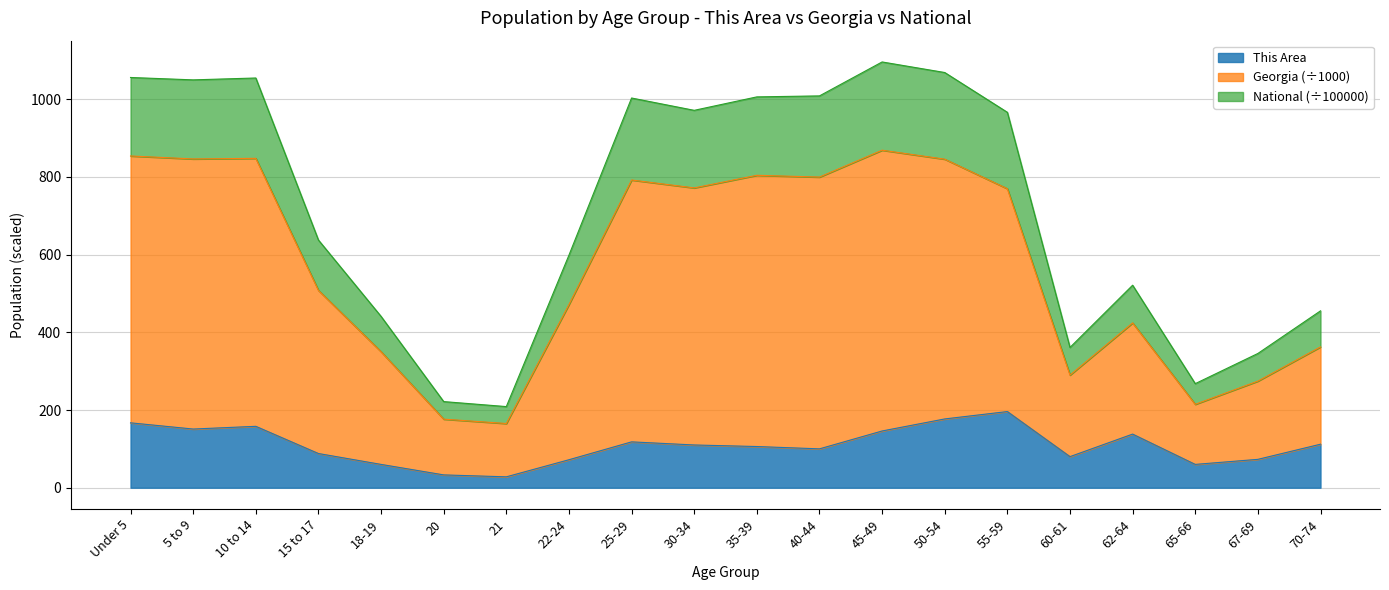

What is the highest value of the This Area series?

196.0